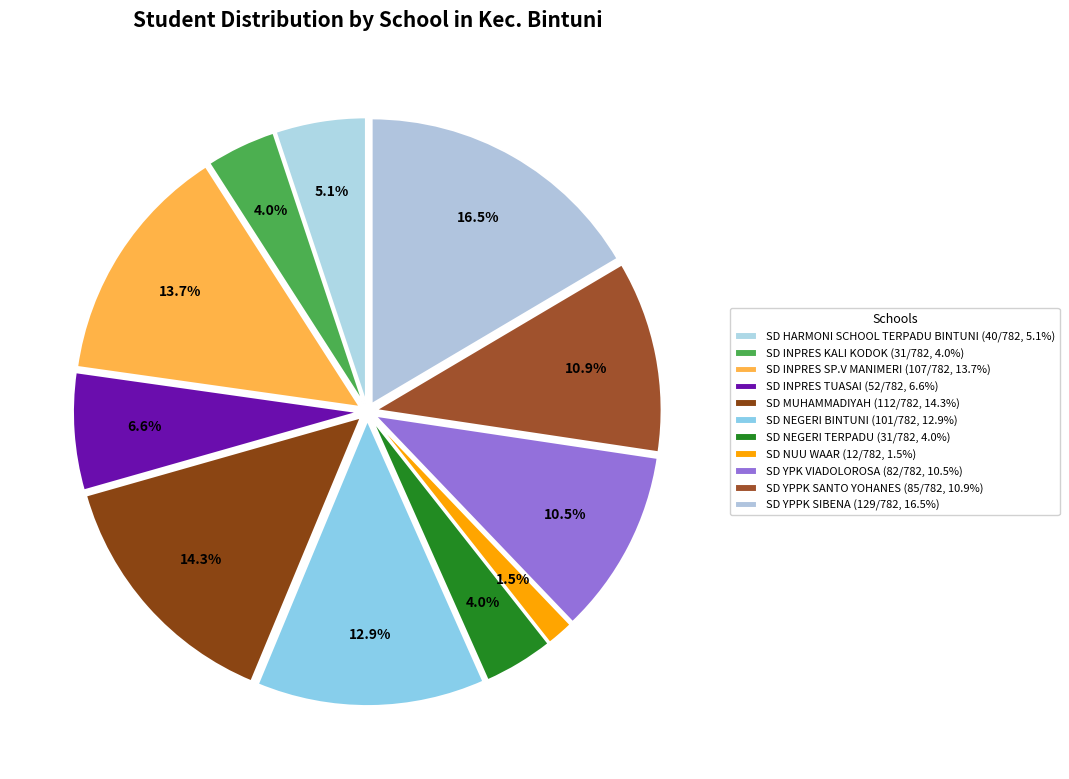

How many slices are in this pie chart?

11